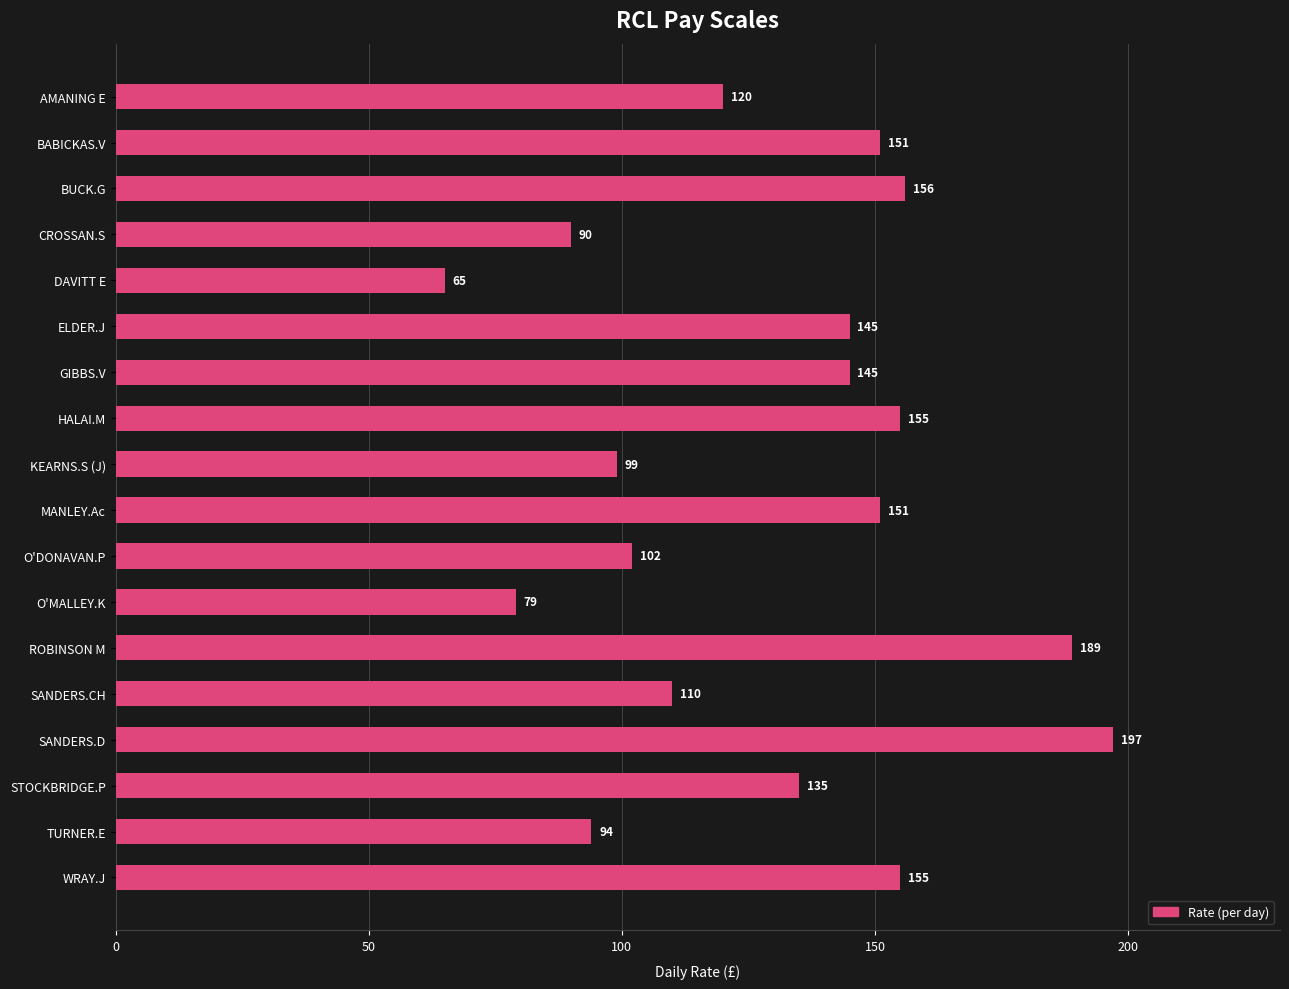

What is the minimum value shown in the chart?

65